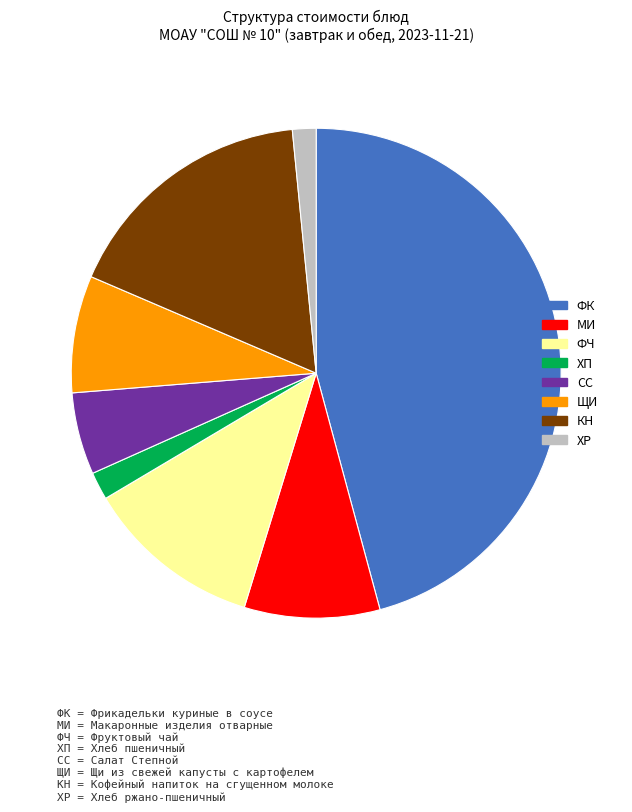

Is there any slice that represents more than half of the pie?

No